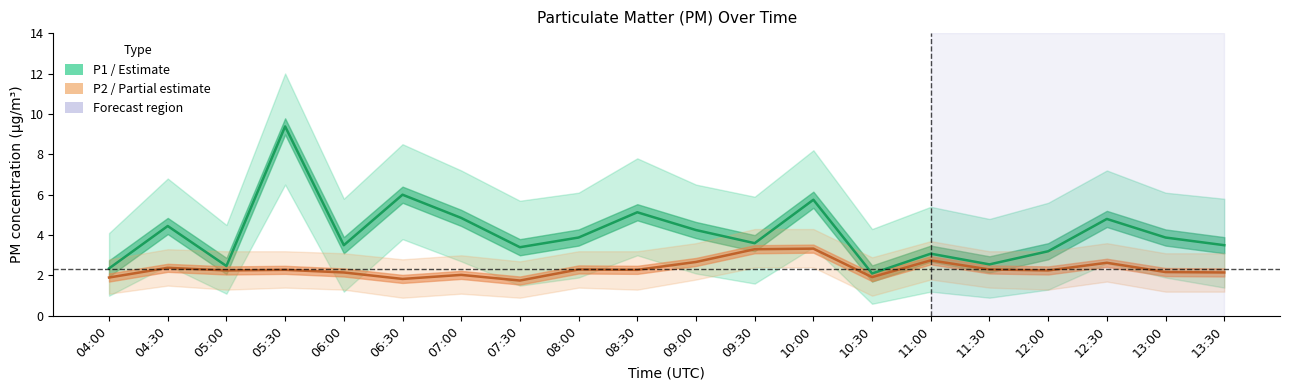

Which series has the widest spread of values?

P1 (PM10)